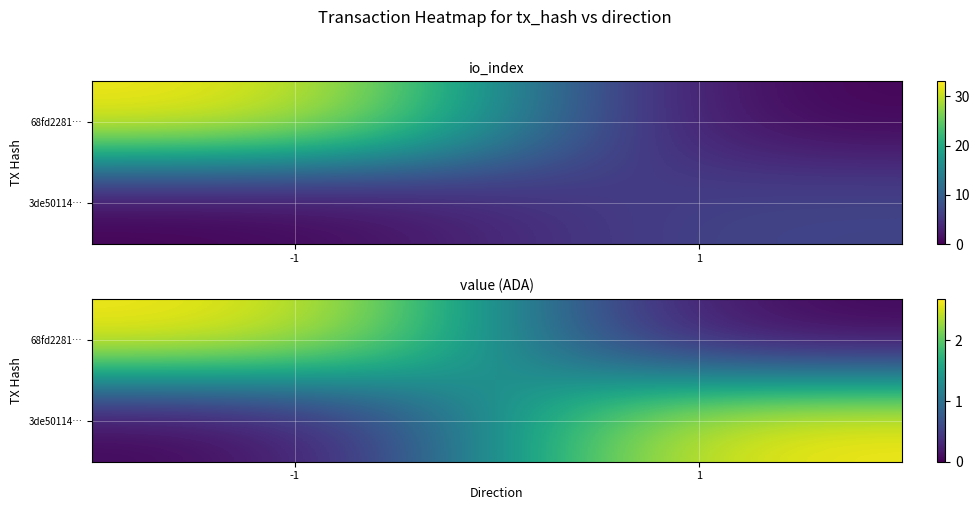

What is the greatest value displayed?

2.7